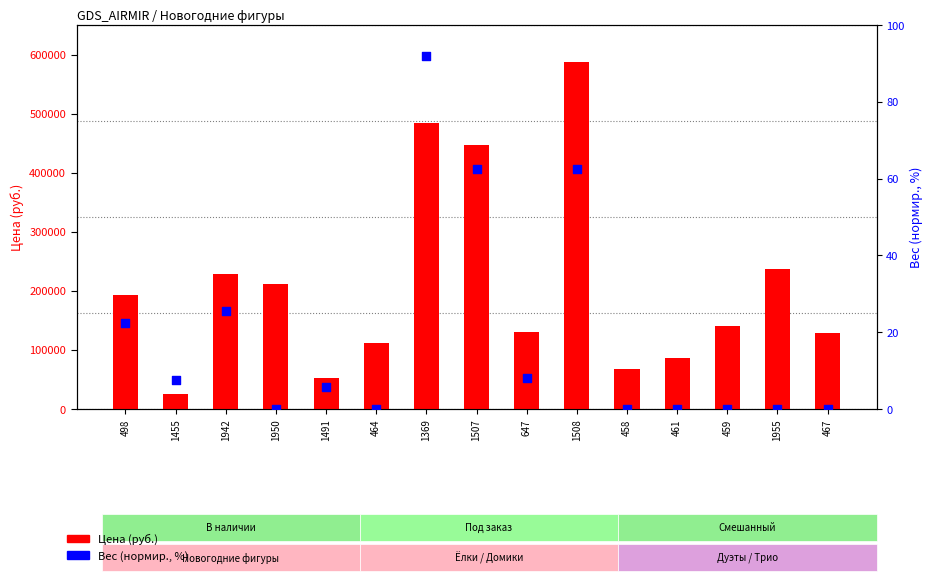

At how many categories does at least one series exceed 346498?

3